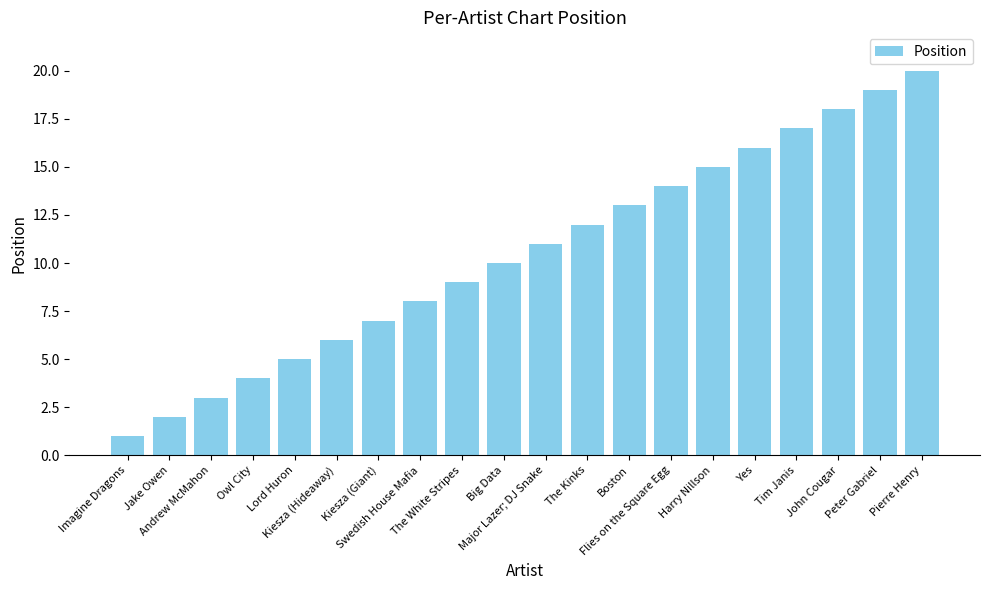

Reading left to right, list all the values displayed in this chart.

Imagine Dragons=1	Jake Owen=2	Andrew McMahon=3	Owl City=4	Lord Huron=5	Kiesza (Hideaway)=6	Kiesza (Giant)=7	Swedish House Mafia=8	The White Stripes=9	Big Data=10	Major Lazer; DJ Snake=11	The Kinks=12	Boston=13	Flies on the Square Egg=14	Harry Nillson=15	Yes=16	Tim Janis=17	John Cougar=18	Peter Gabriel=19	Pierre Henry=20